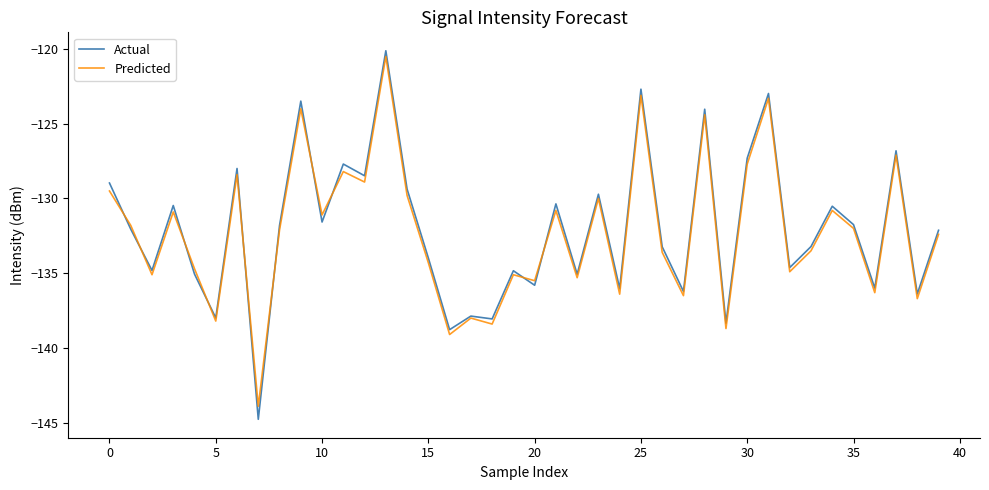

What is the minimum value shown in the chart?

-144.8